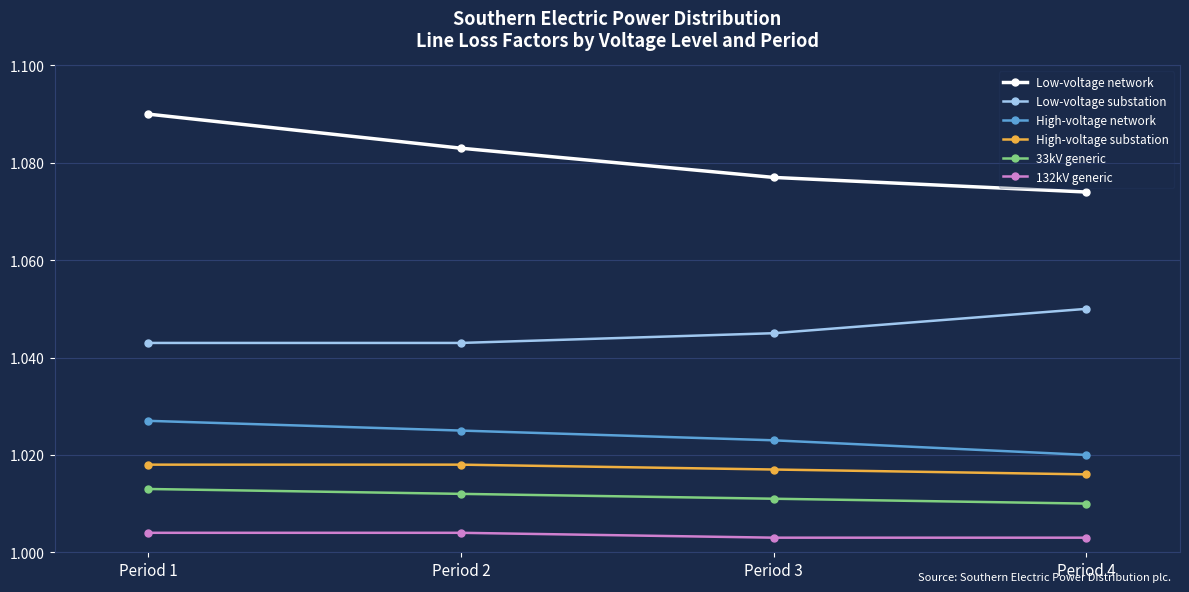

Count the Low-voltage network values in the range 1 to 2.

4